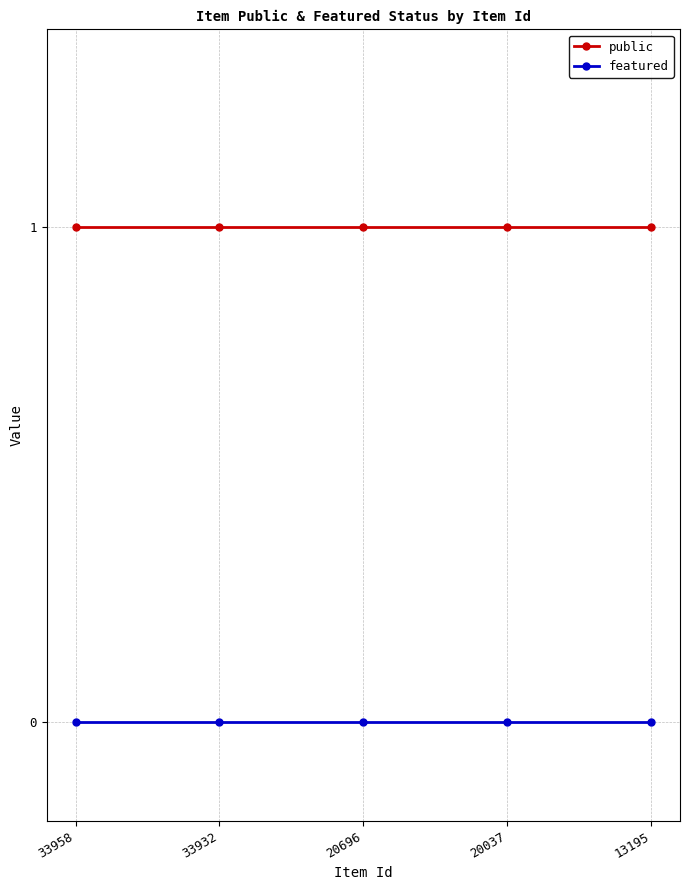

At how many categories does at least one series exceed 0?

5